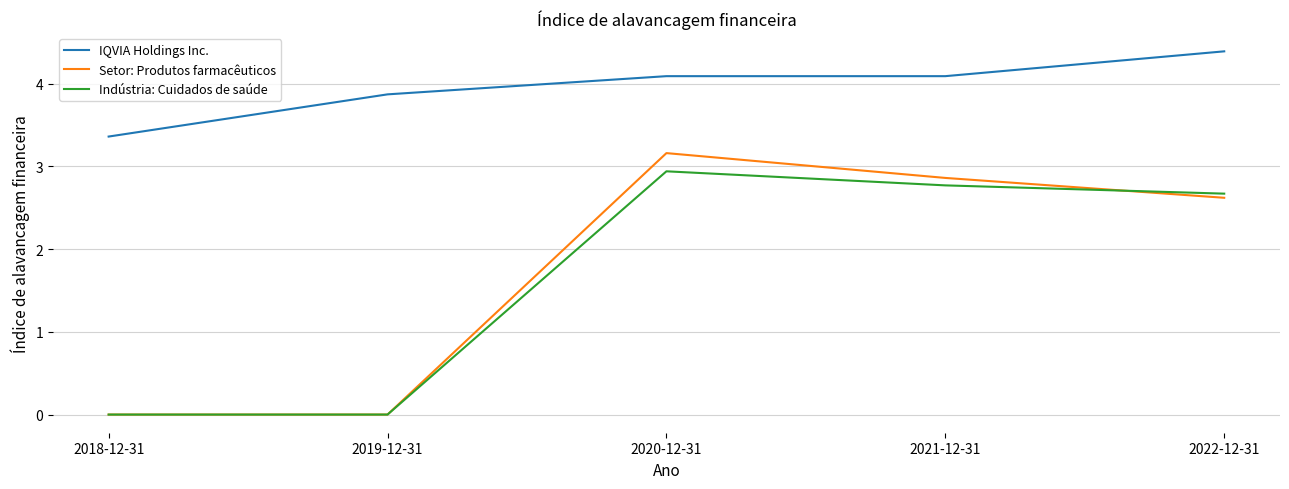

Reading left to right, list all the values displayed in this chart.

IQVIA Holdings Inc.: 2018-12-31=3.4	2019-12-31=3.9	2020-12-31=4.1	2021-12-31=4.1	2022-12-31=4.4
Setor: Produtos farmacêuticos: 2018-12-31=0.0	2019-12-31=0.0	2020-12-31=3.2	2021-12-31=2.9	2022-12-31=2.6
Indústria: Cuidados de saúde: 2018-12-31=0.0	2019-12-31=0.0	2020-12-31=2.9	2021-12-31=2.8	2022-12-31=2.7